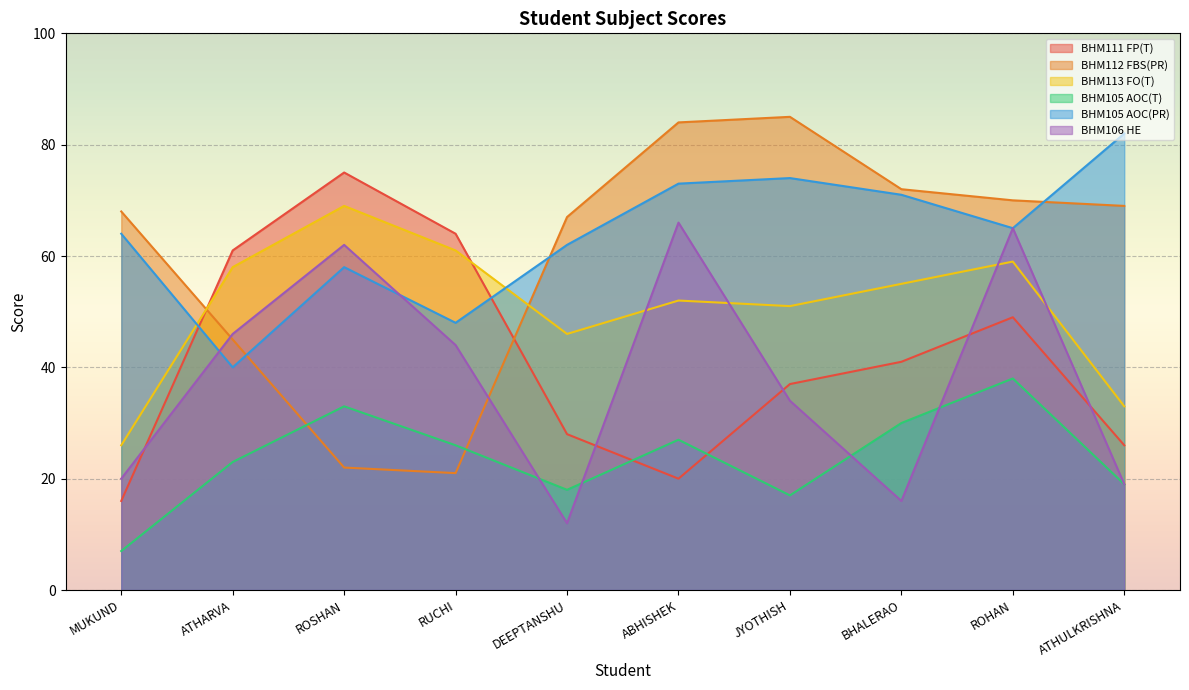

How many series are shown in this chart?

6